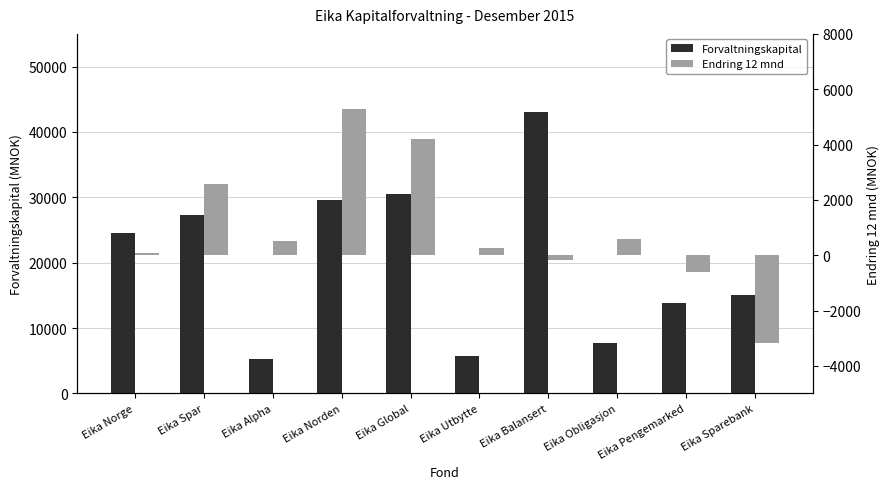

What is the label of the 5th bar from the right?

Eika Utbytte